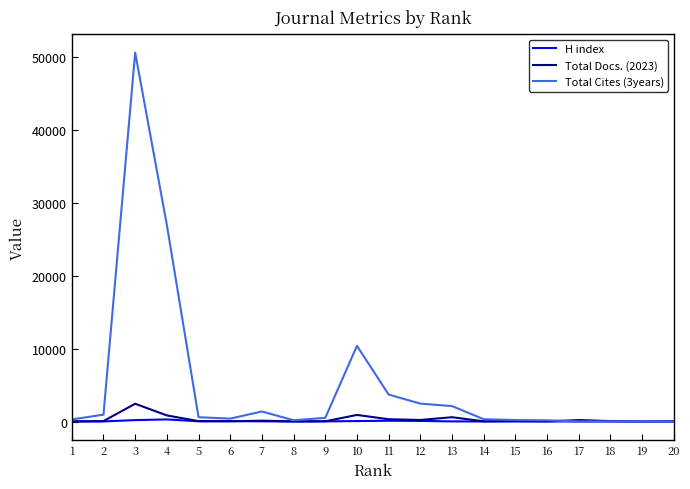

What is the spread (max minus min) of values at 9?

480